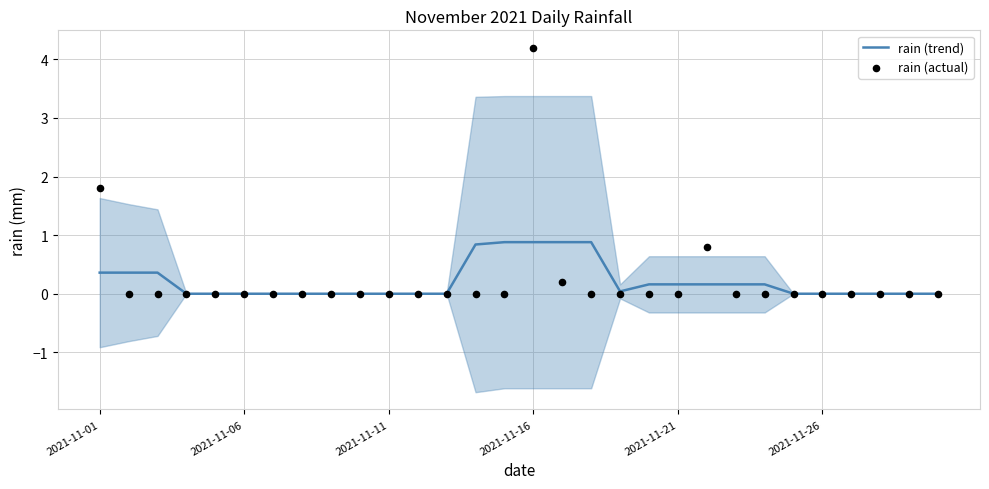

Which series has the widest spread of Y values?

rain (actual)